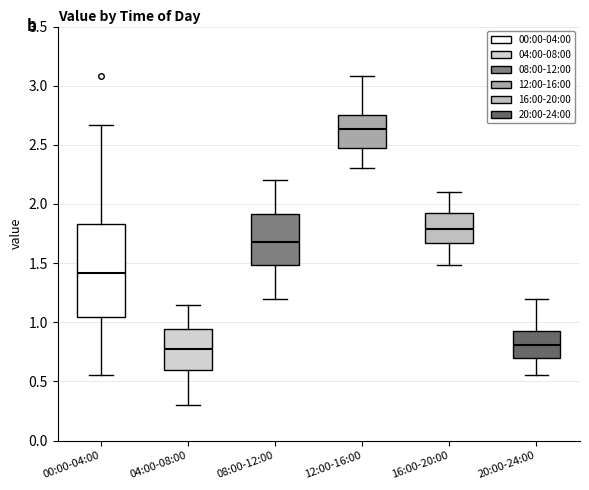

Where does the lower whisker of the box for 04:00-08:00 end on the y-axis? The values are not printed on the chart, so give them approximately, as read against the axis.

0.30